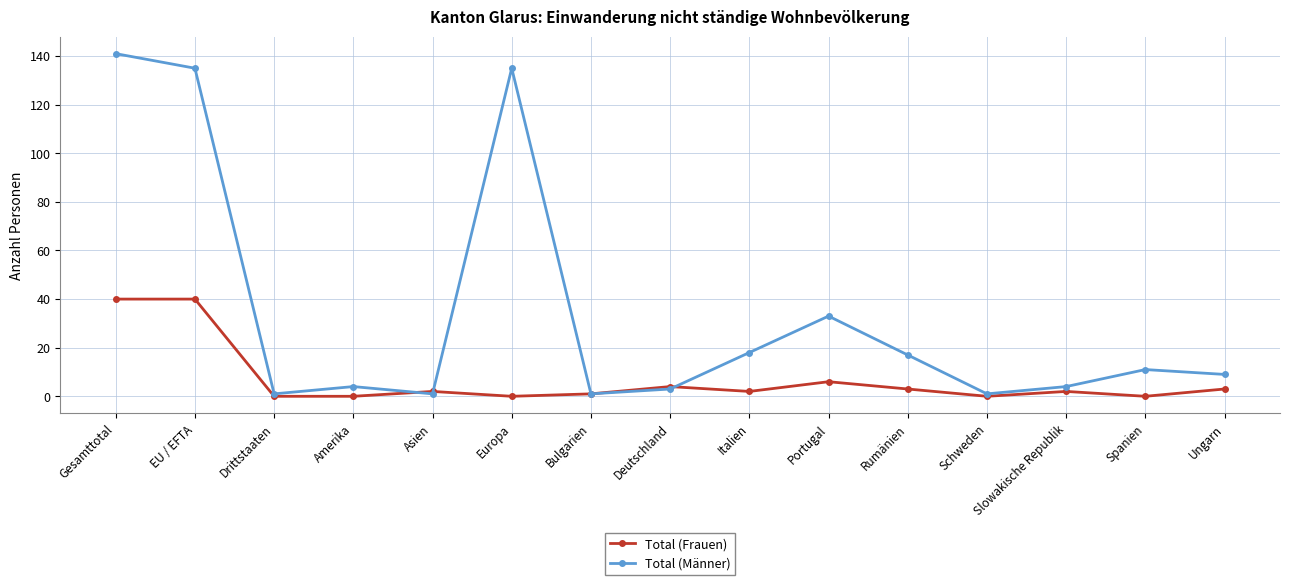

Is this an area chart (filled region under the line)?

No